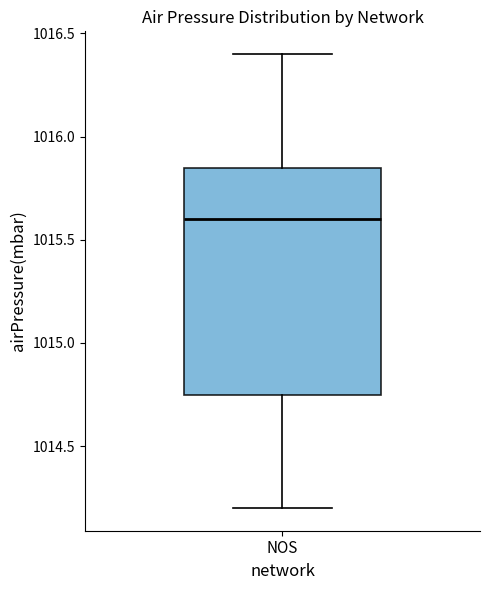

Read this box plot against the y-axis: the position of the median line, the range covered by the box, and the ends of both whiskers. The values are not printed on the chart, so give them approximately, as read against the axis.

median 1015.60, box 1014.75 to 1015.85, whiskers 1014.20 to 1016.40